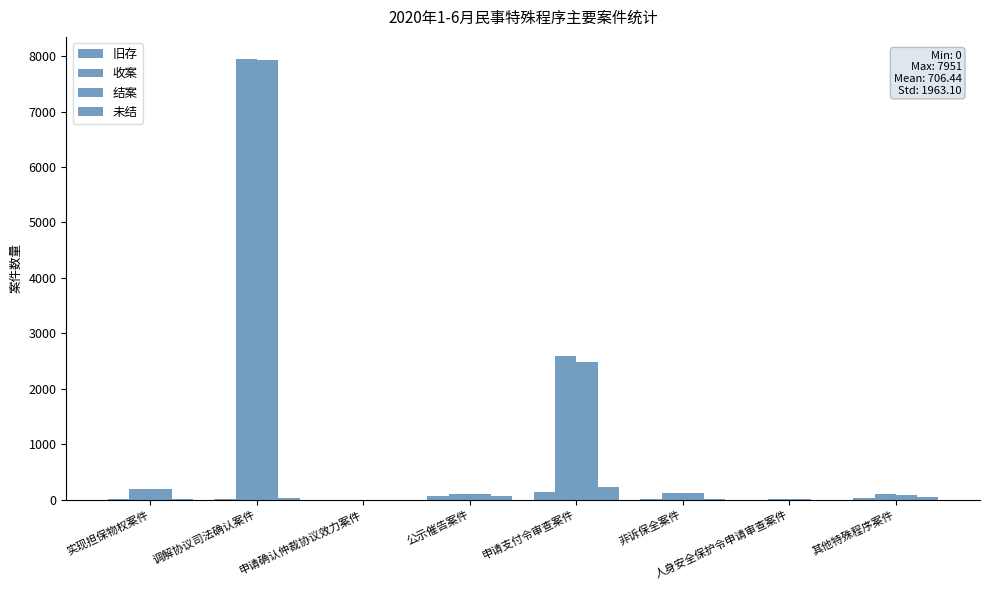

At how many categories does at least one series exceed 1419?

2